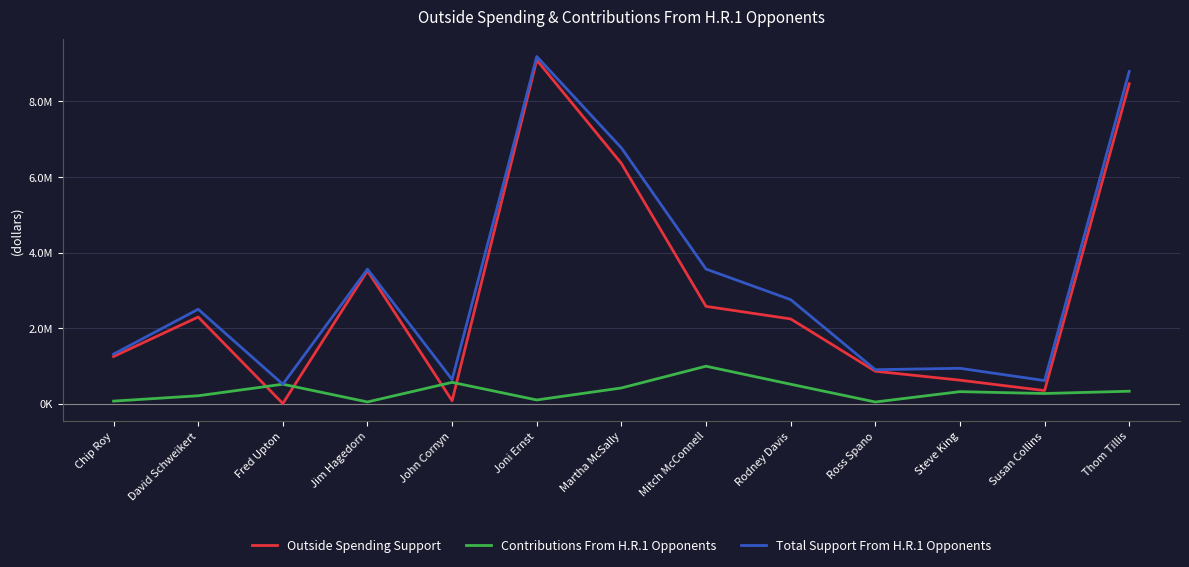

Is this an area chart (filled region under the line)?

No